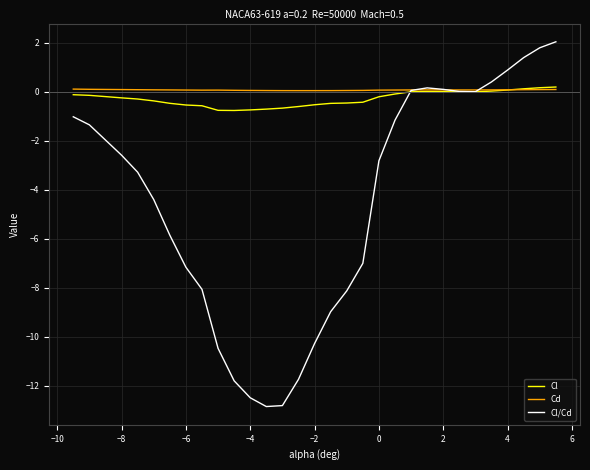

What is the lowest value of the Cl/Cd series?

-12.8